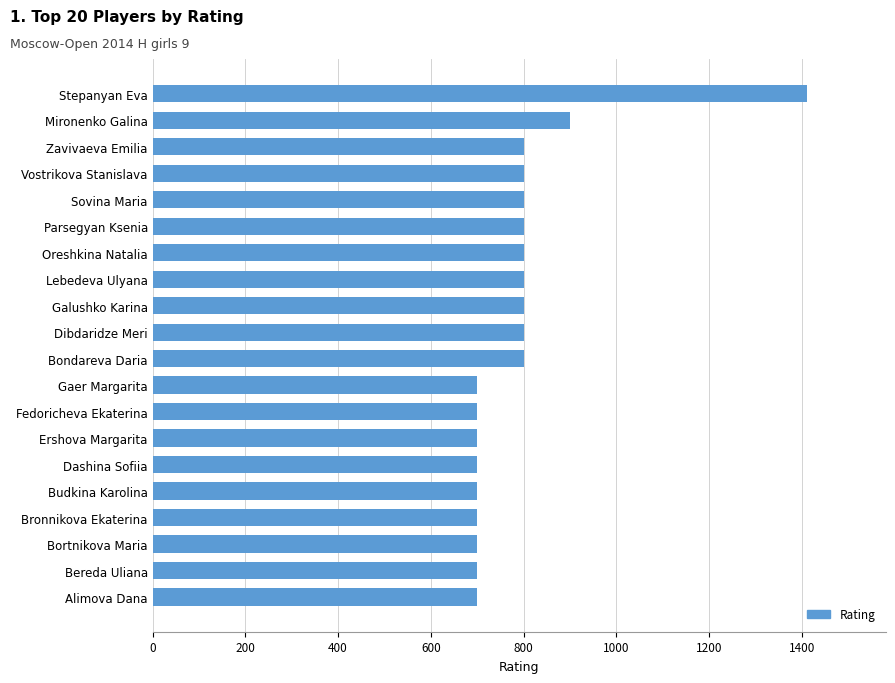

What is the sum of all values?

15812